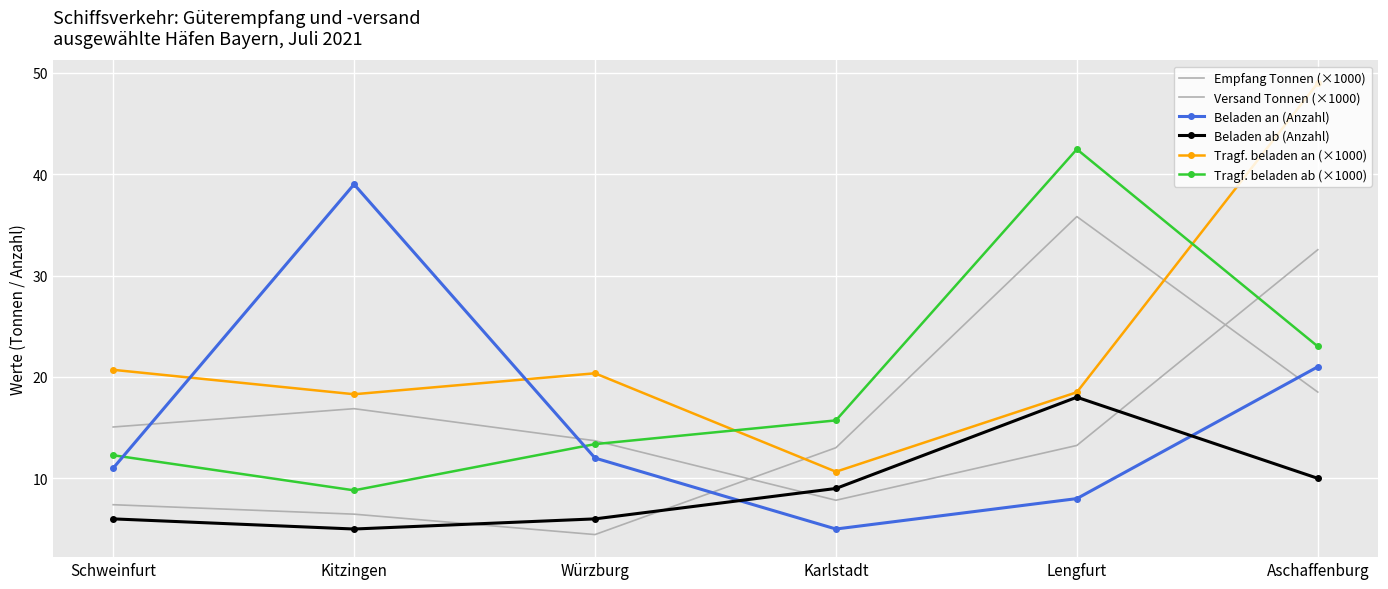

What is the highest value of the Versand Tonnen (×1000) series?

35.8